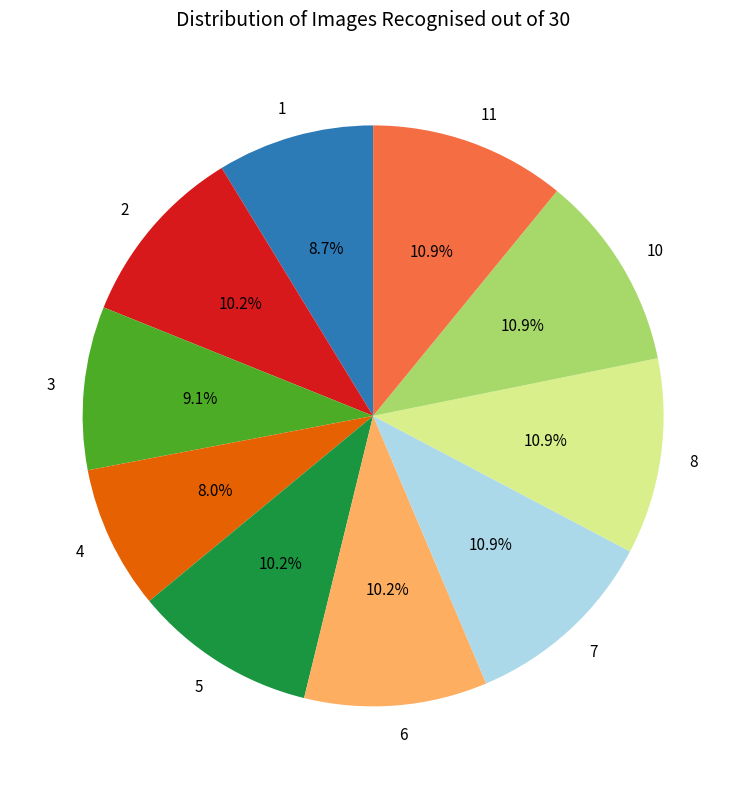

Does 4 account for over 50% of the chart?

No